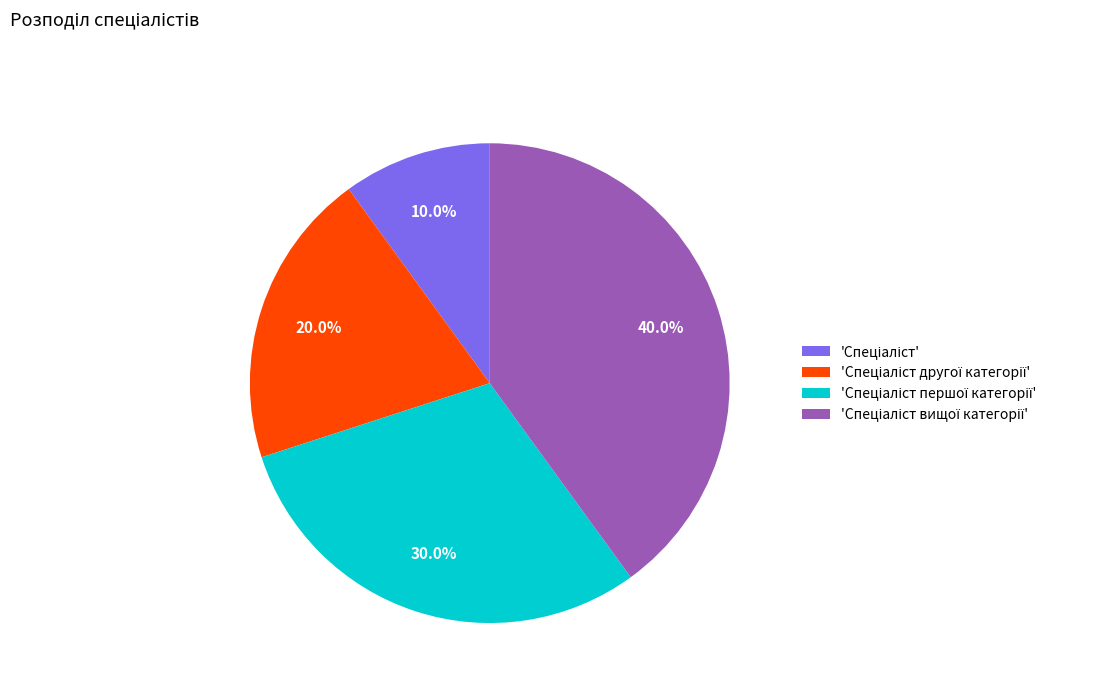

Is there a majority slice in this chart?

No